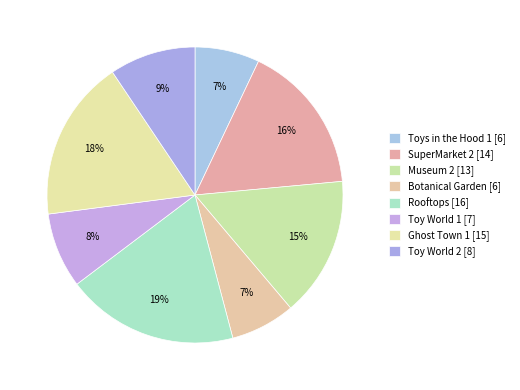

Which slice is the smallest?

Toys in the Hood 1